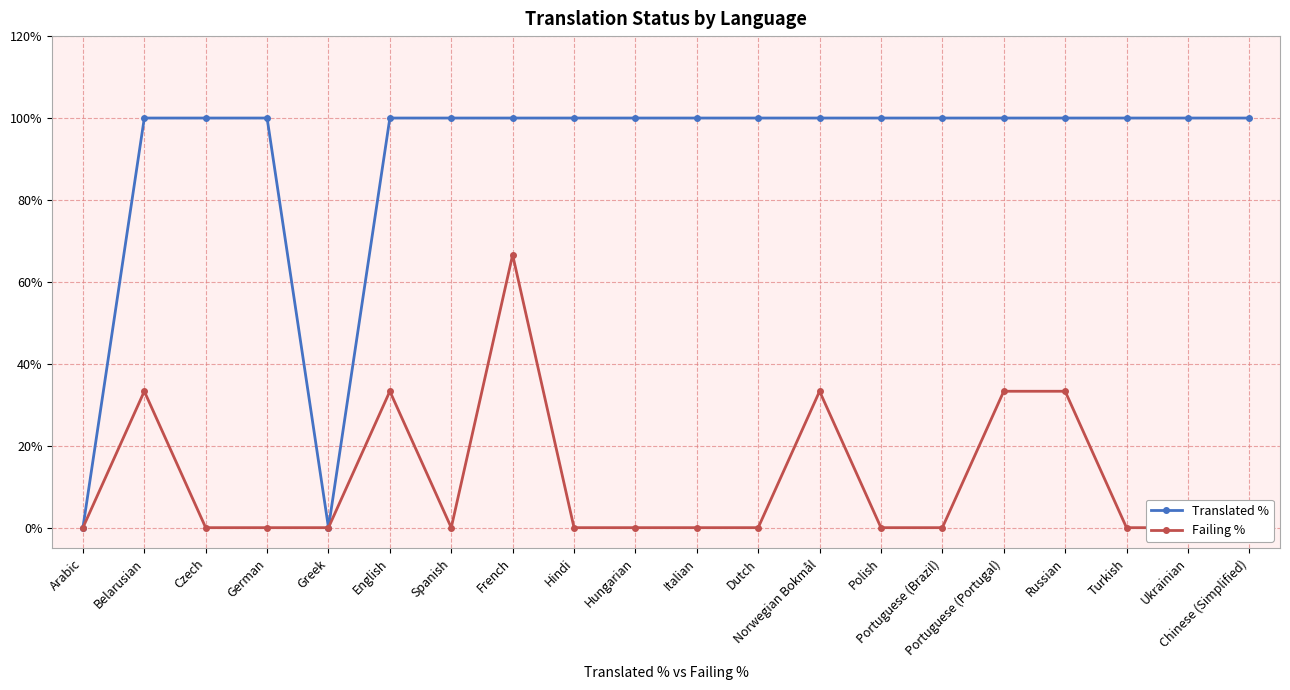

Which series has the largest total across all categories?

Translated %